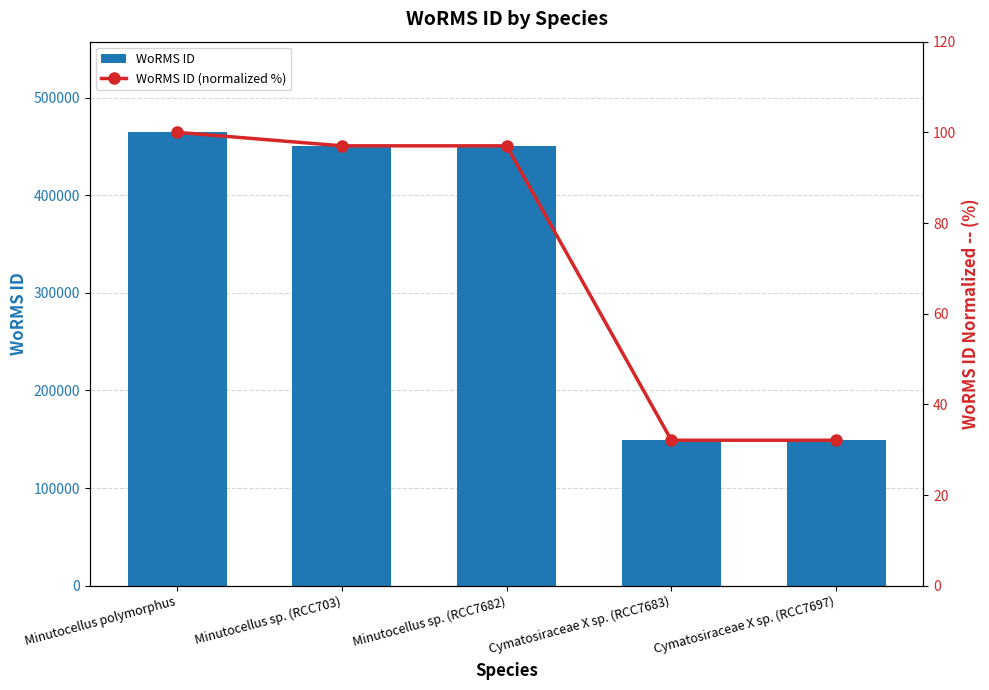

Reading left to right, what are all the values shown in this chart?

WoRMS ID: 464449.0	450619.0	450619.0	149010.0	149010.0
WoRMS ID (normalized %): 100.0	97.0	97.0	32.1	32.1